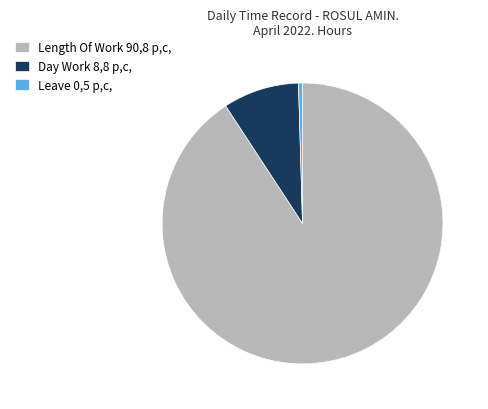

How many slices are in this pie chart?

3